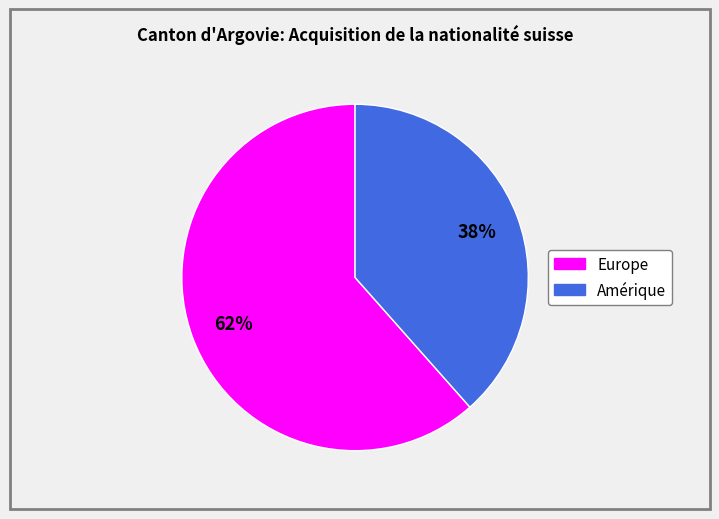

Combined, do Amérique and Europe account for over 50%?

Yes